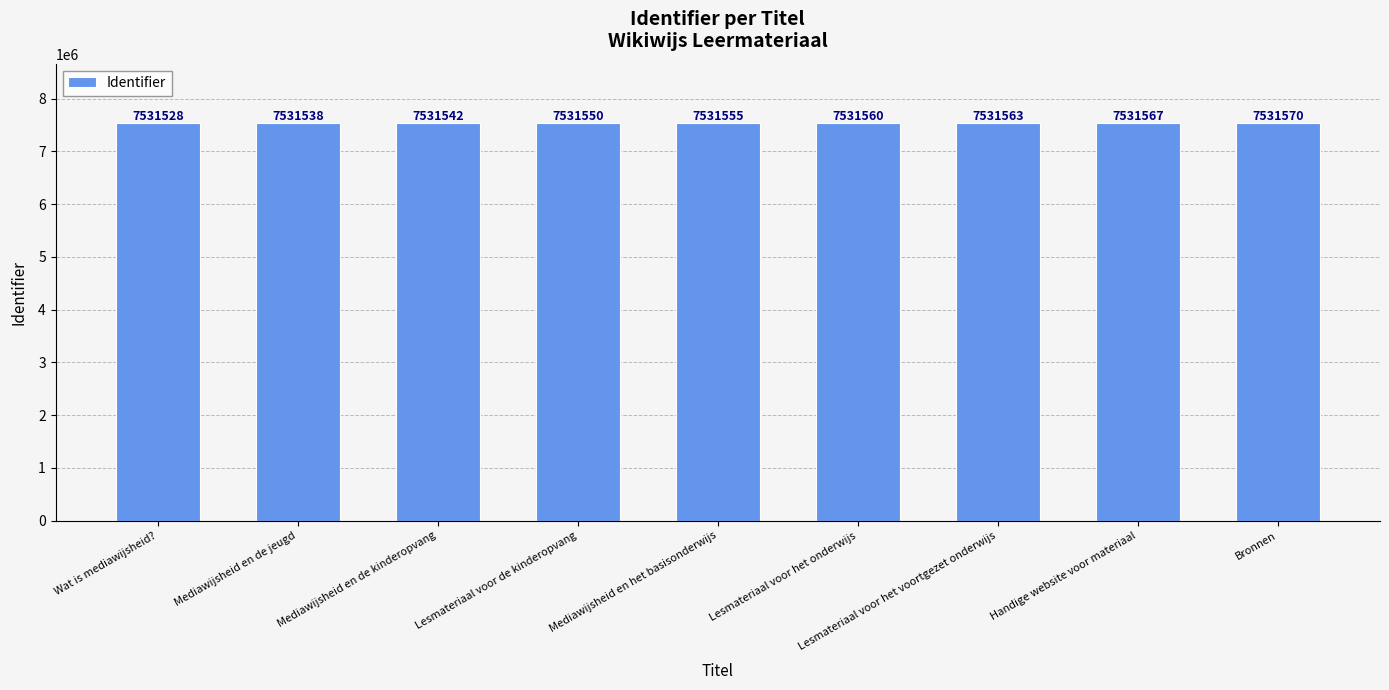

What is the smallest value displayed?

7531528